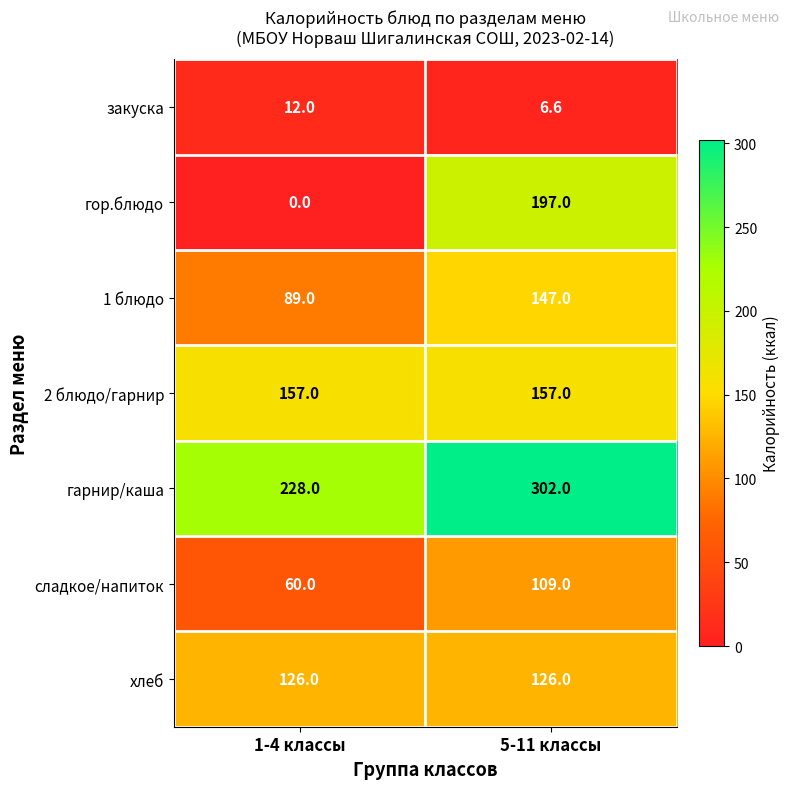

What is the greatest value displayed?

302.0